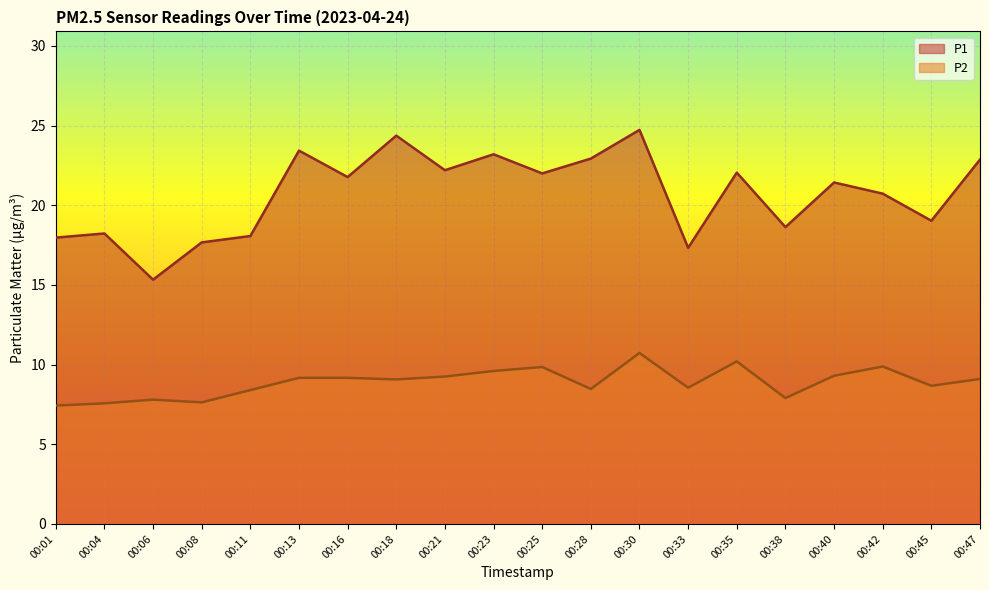

What are all the series names shown in the legend?

P1, P2